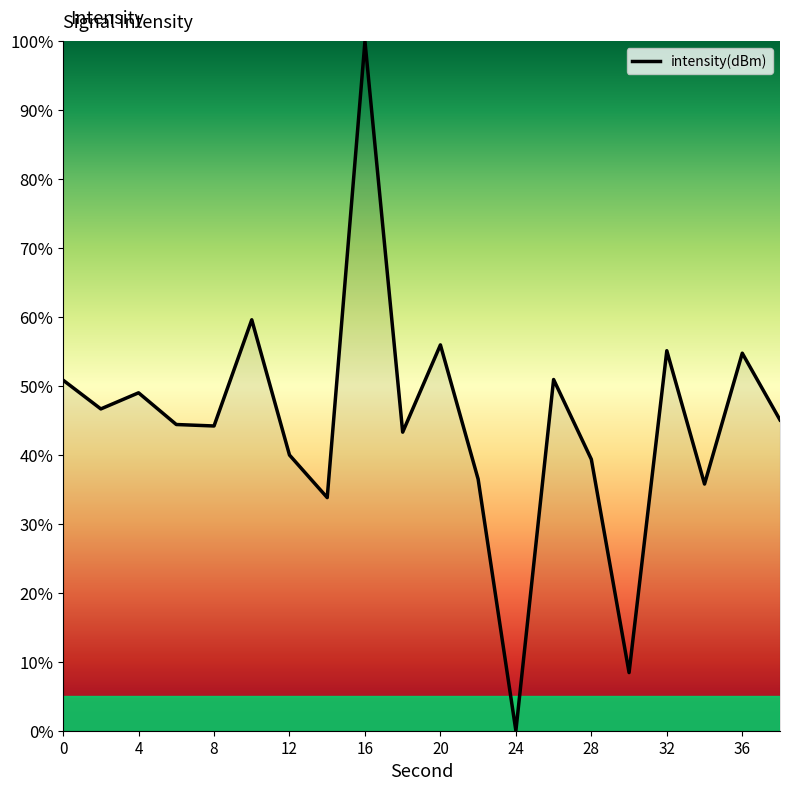

What is the maximum value shown in the chart?

100.0